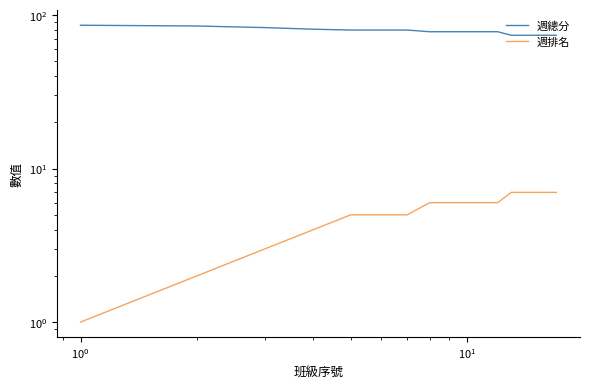

How many lines are shown in the chart?

2